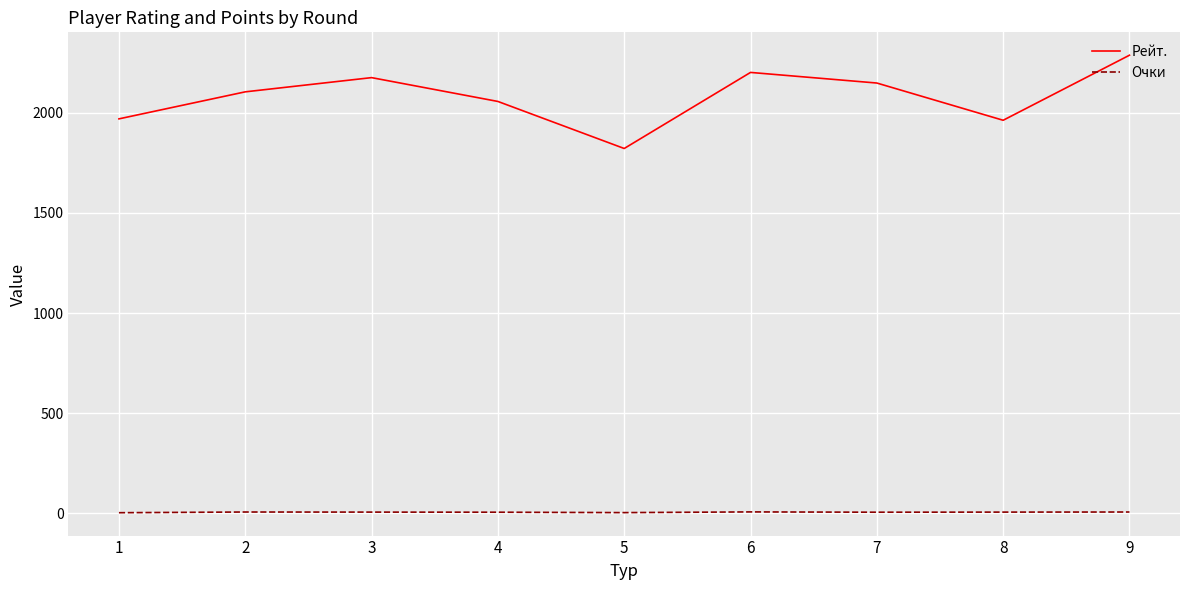

Which series has the largest total across all categories?

Рейт.